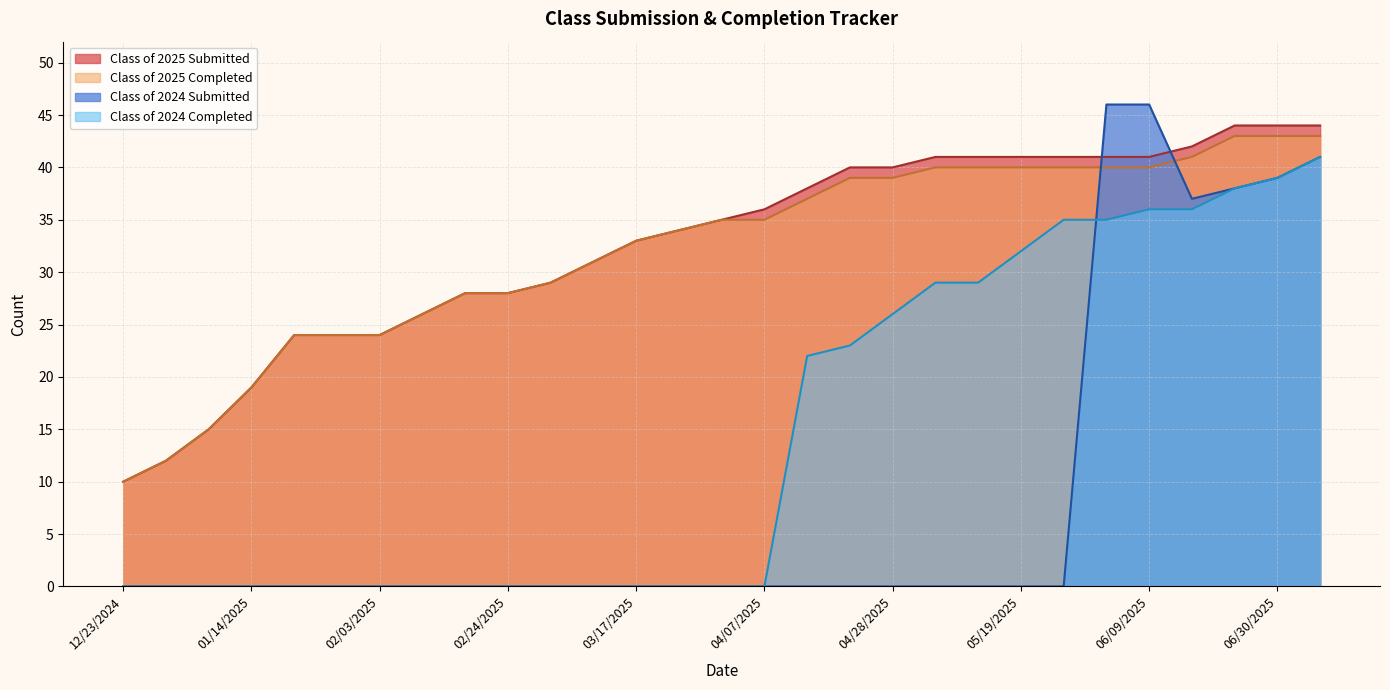

Reading left to right, list all the values displayed in this chart.

Class of 2025 Submitted: 10	12	15	19	24	24	24	26	28	28	29	31	33	34	35	36	38	40	40	41	41	41	41	41	41	42	44	44	44
Class of 2025 Completed: 10	12	15	19	24	24	24	26	28	28	29	31	33	34	35	35	37	39	39	40	40	40	40	40	40	41	43	43	43
Class of 2024 Submitted: 0	0	0	0	0	0	0	0	0	0	0	0	0	0	0	0	0	0	0	0	0	0	0	46	46	37	38	39	41
Class of 2024 Completed: 0	0	0	0	0	0	0	0	0	0	0	0	0	0	0	0	22	23	26	29	29	32	35	35	36	36	38	39	41